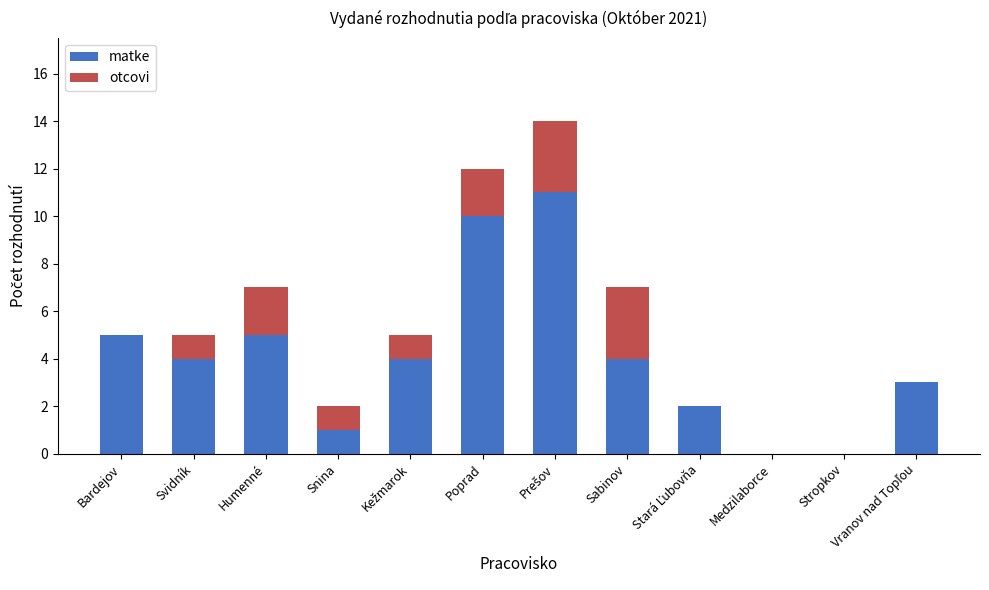

Read the matke value at Bardejov.

5